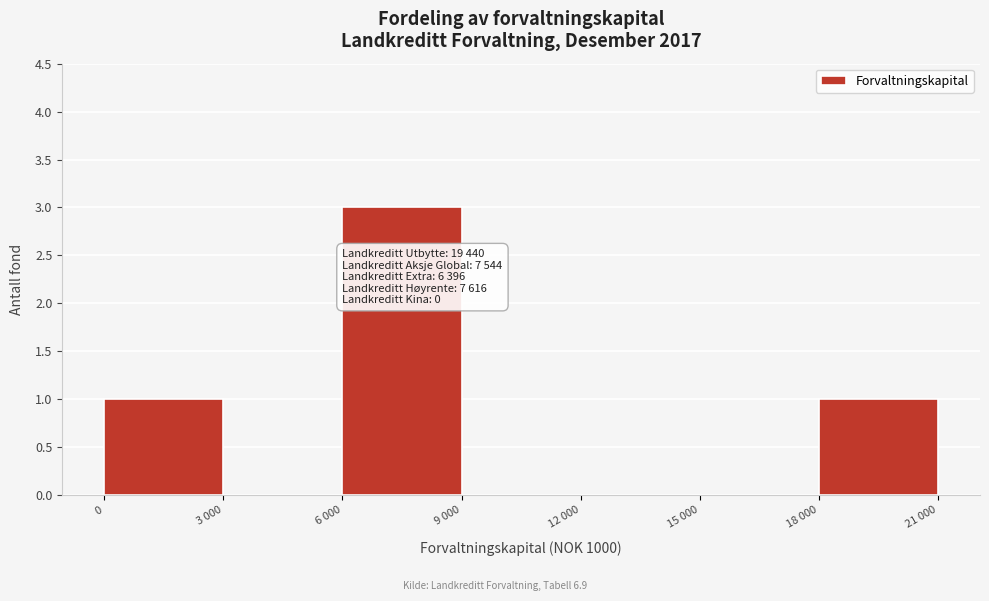

Reading left to right, list all the values displayed in this chart.

0=1	3 000=0	6 000=3	9 000=0	12 000=0	15 000=0	18 000=1